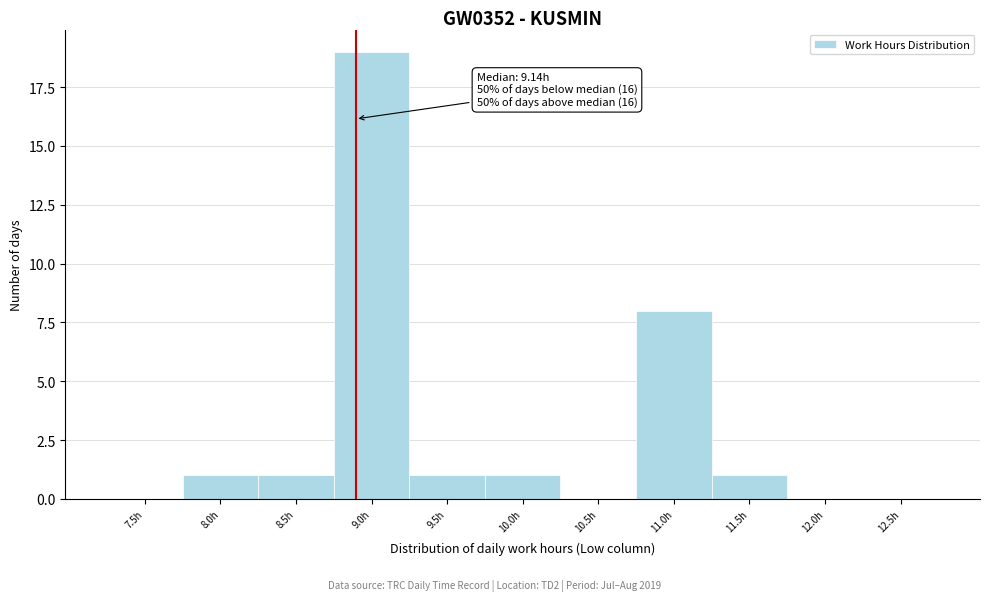

Reading right to left, what are all the values shown in this chart?

12.5h=0	12.0h=0	11.5h=1	11.0h=8	10.5h=0	10.0h=1	9.5h=1	9.0h=19	8.5h=1	8.0h=1	7.5h=0